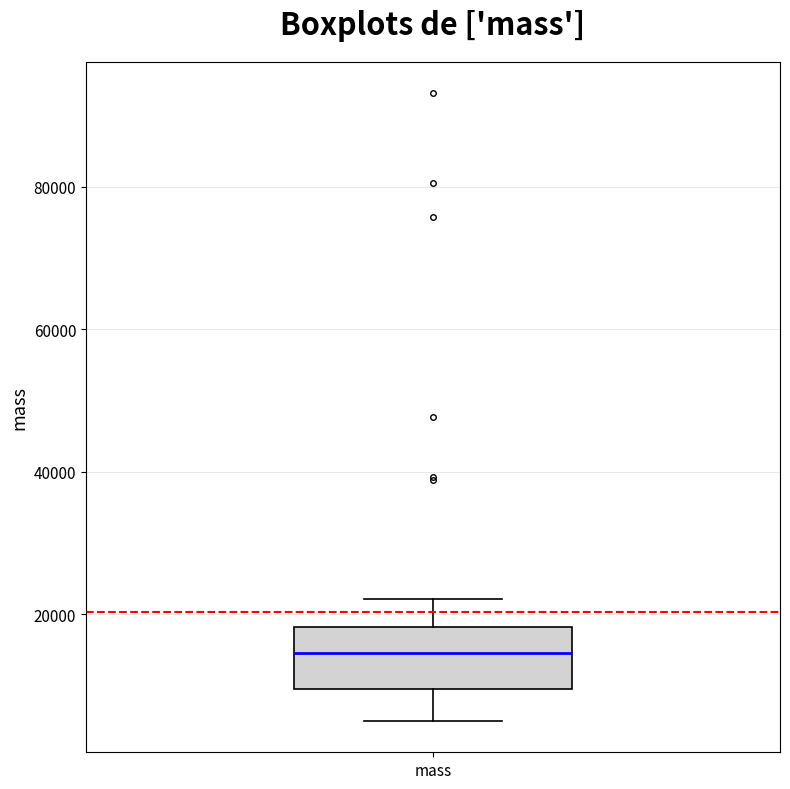

Transcribe this box plot: give where the median line is, the range the box spans, and where the two whiskers end, as read against the y-axis. The values are not printed on the chart, so give them approximately, as read against the axis.

median 14000, box 10000 to 18000, whiskers 4000 to 22000